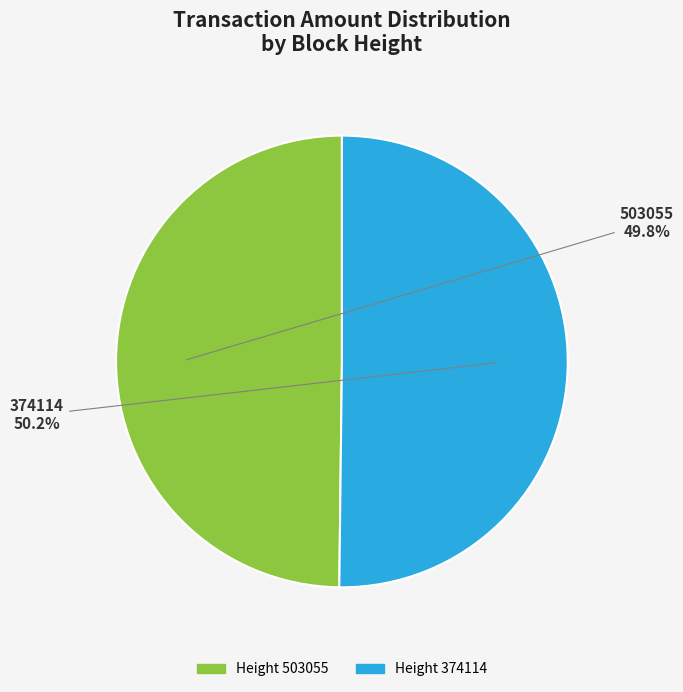

What is the total percentage of Height 374114 and Height 503055?

100.0%